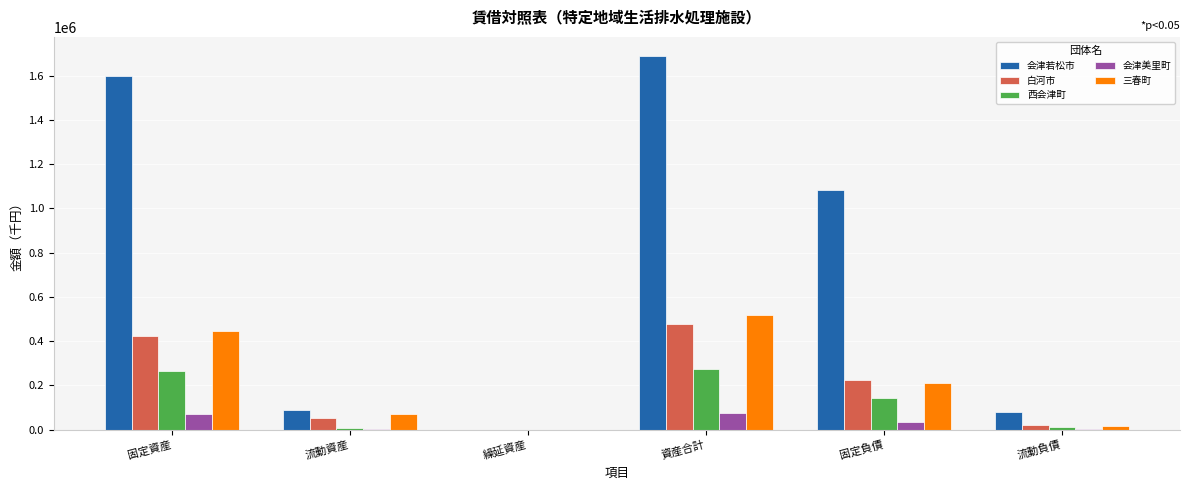

What is the maximum value shown in the chart?

1690006